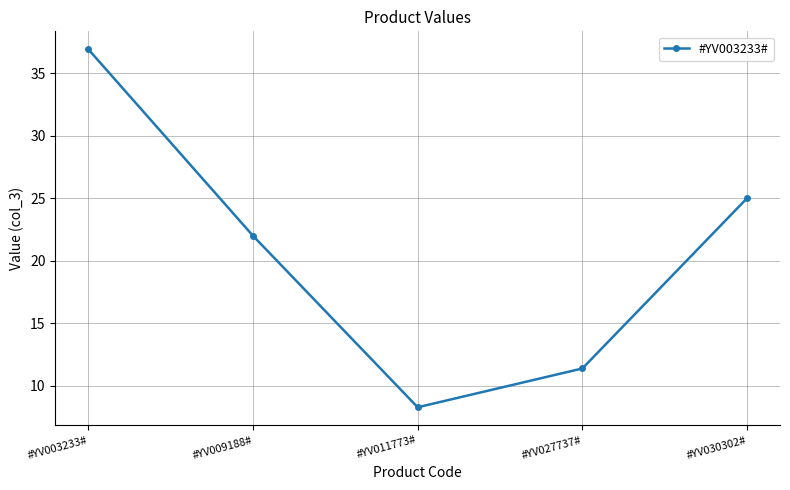

What is the maximum value shown in the chart?

36.9